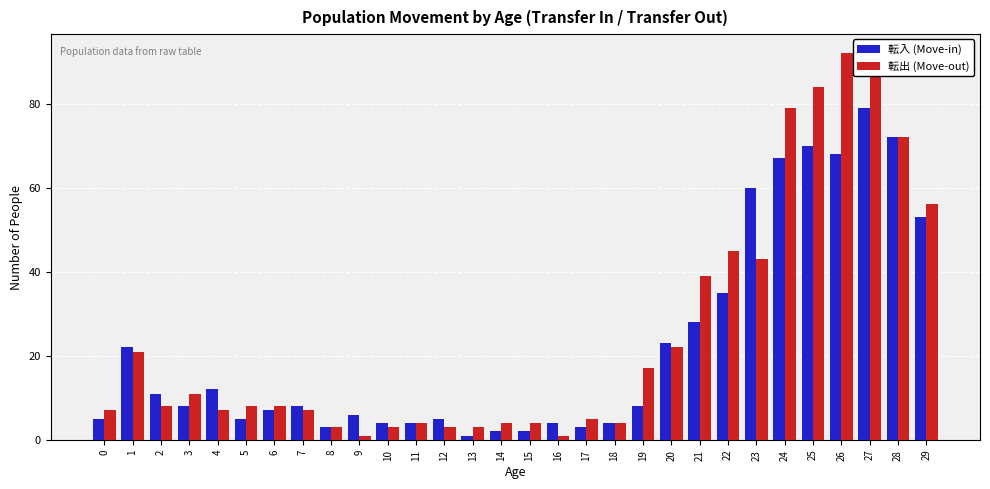

Rank the series at 21 from highest to lowest value.

転出 (Move-out), 転入 (Move-in)